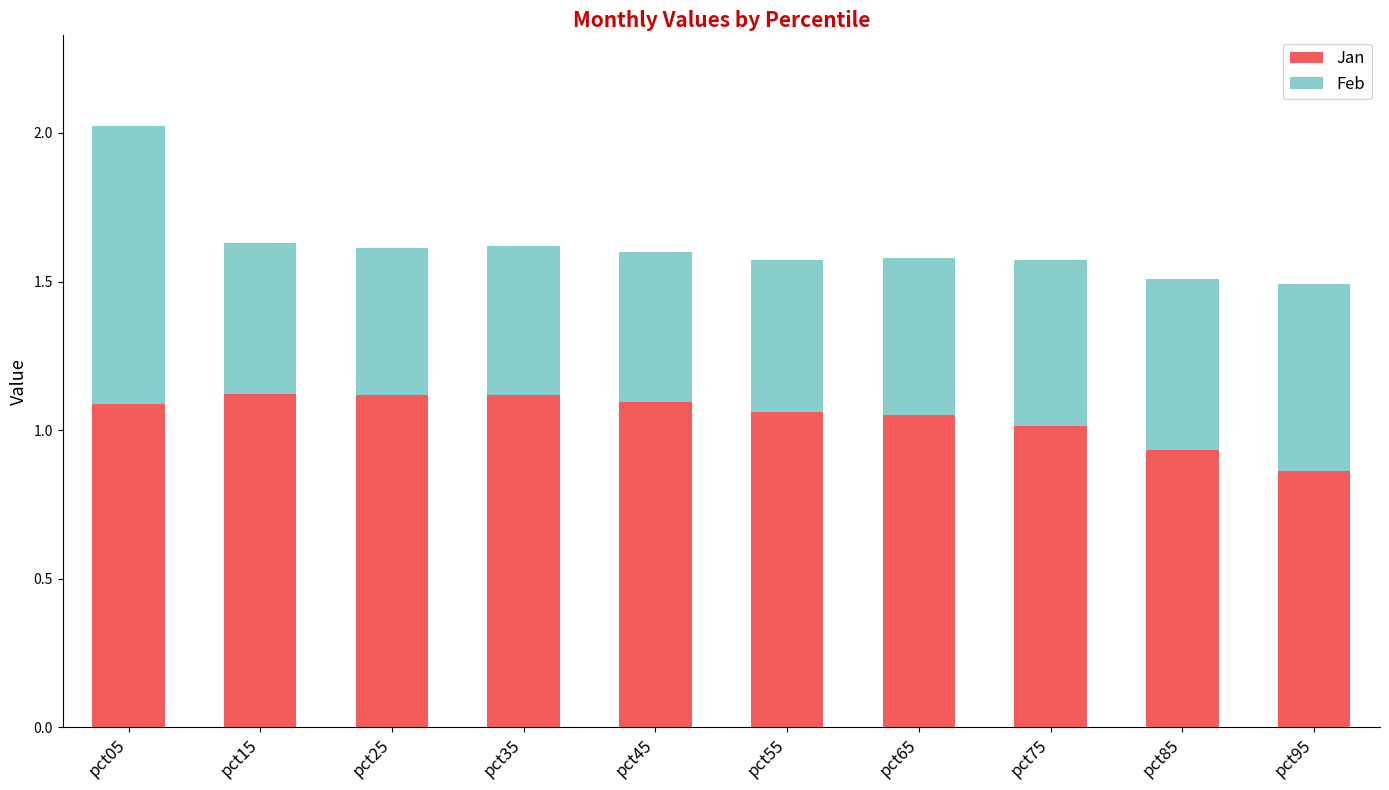

The Jan series shows 1.1 at pct15. True or false?

True